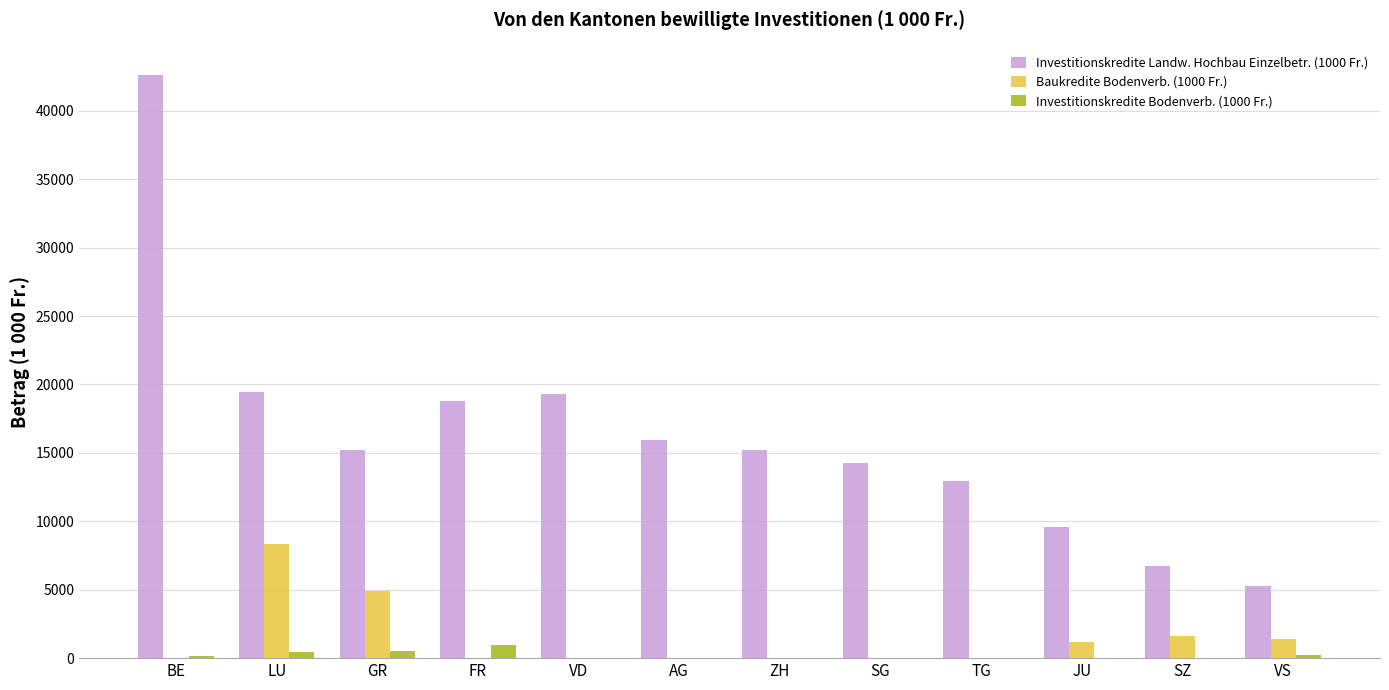

What is the sum of the Investitionskredite Landw. Hochbau Einzelbetr. (1000 Fr.) values at TG and SZ?

19703.5